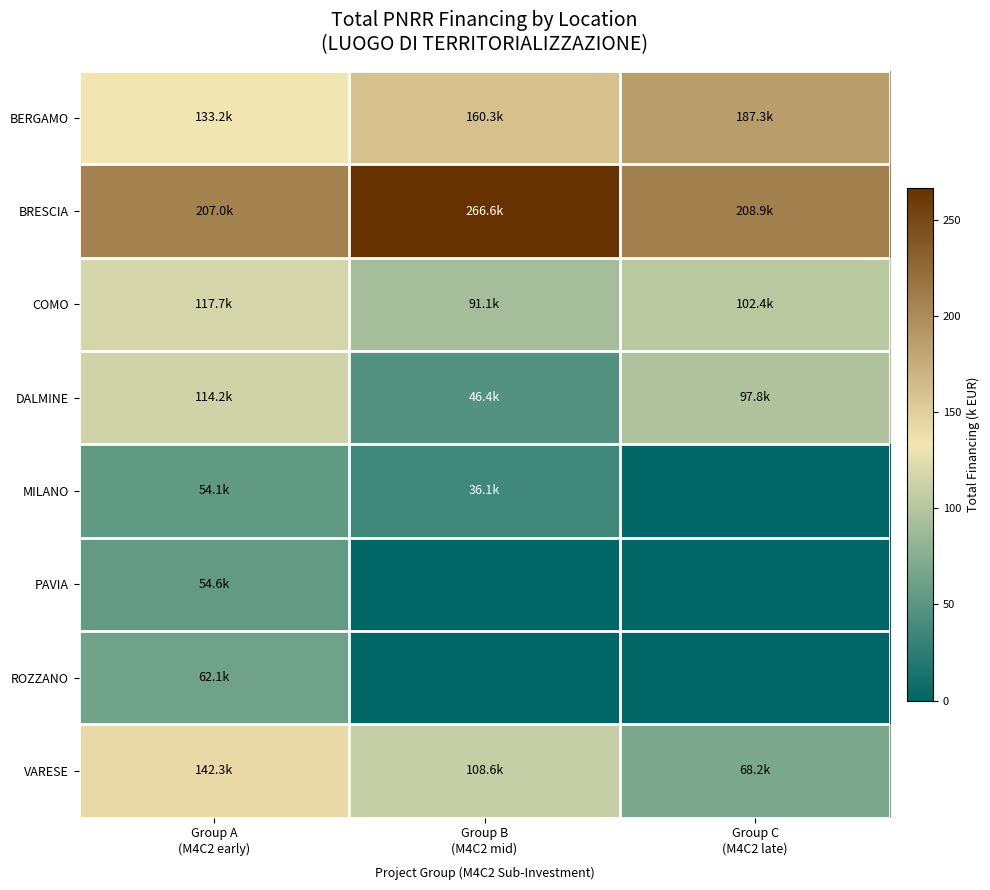

Rank the categories by BRESCIA value from lowest to highest.

Group A (M4C2 early), Group C (M4C2 late), Group B (M4C2 mid)